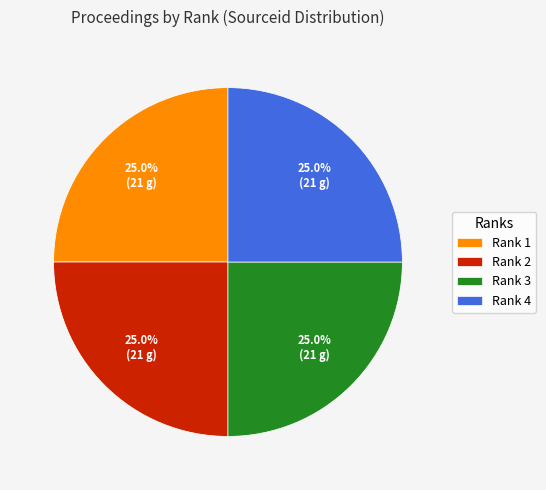

To the nearest percent, what percentage of the pie is Rank 1?

25%